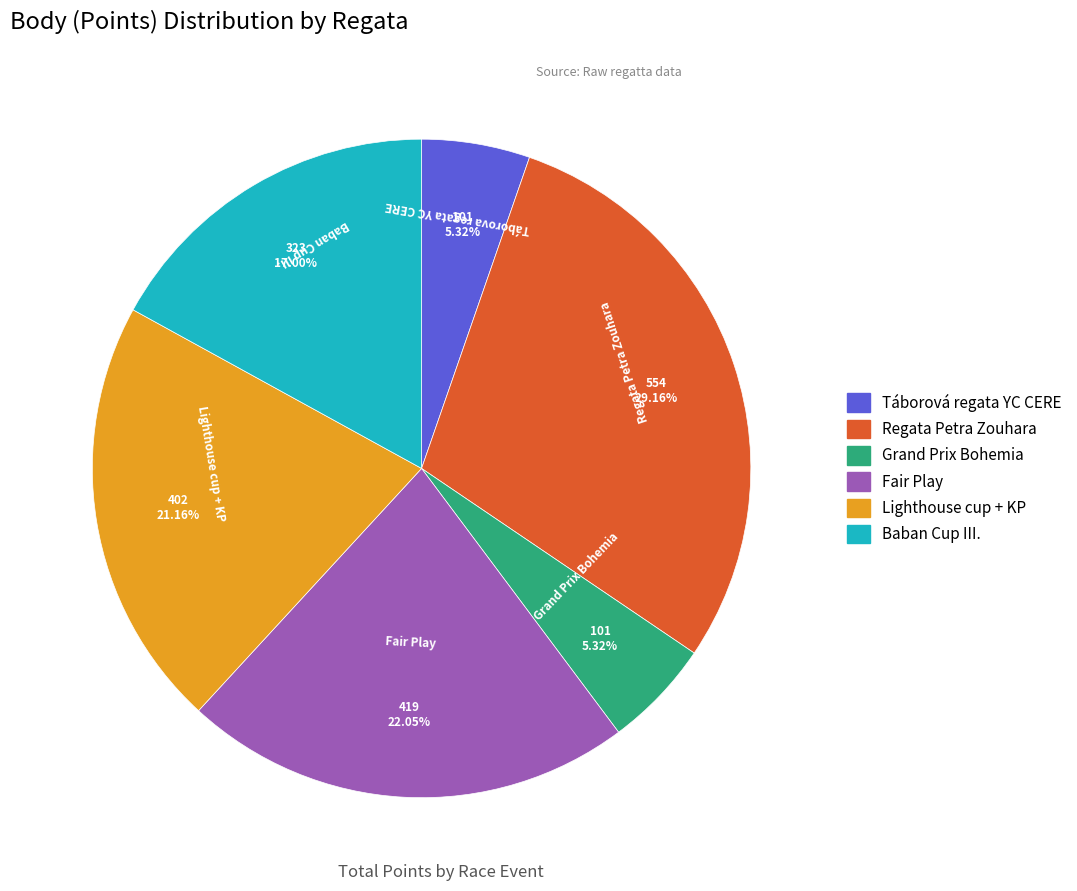

Do Lighthouse cup + KP and Táborová regata YC CERE together represent more than half of the pie?

No